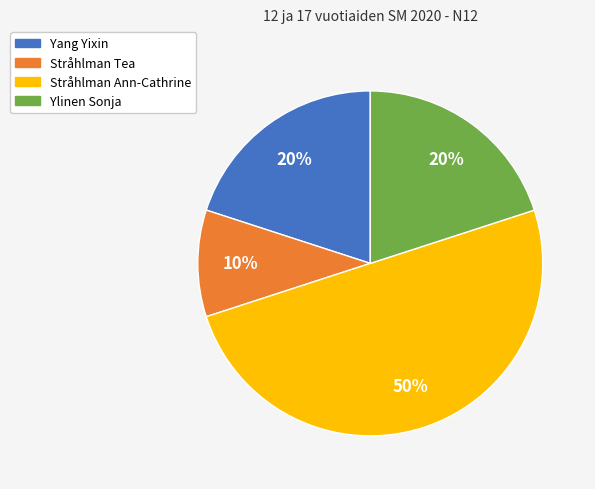

The Ylinen Sonja slice represents 20% of the pie. True or false?

True